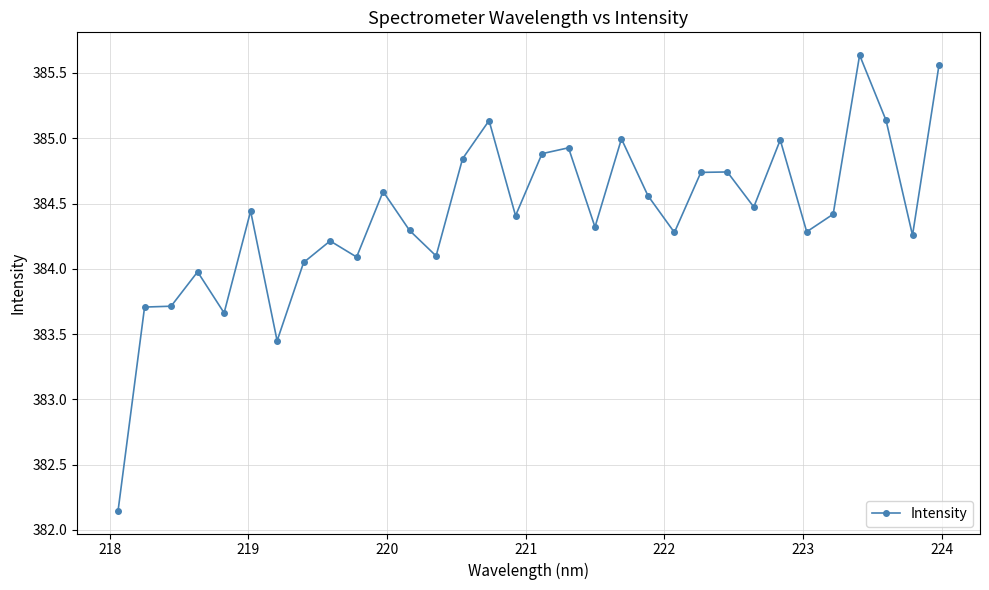

What is the value of the 2nd point from the left?

383.7